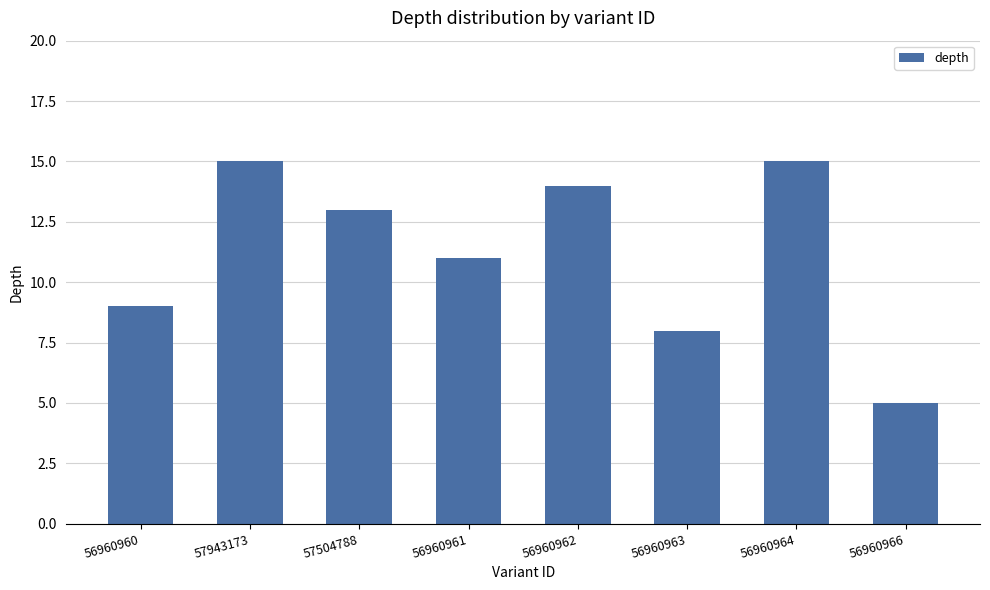

Approximately how many times larger is the value at 56960960 compared to 56960962?

0.6